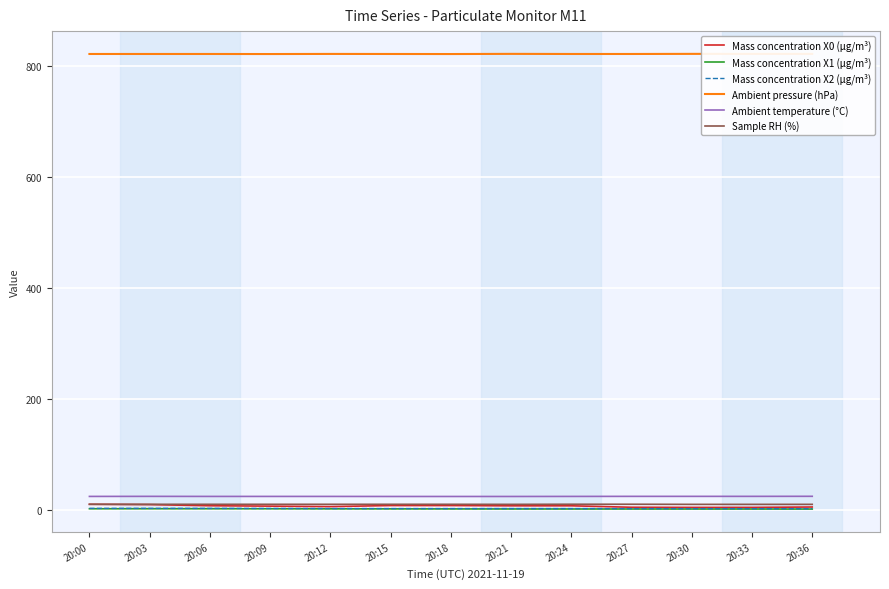

At which category does Mass concentration X0 (μg/m³) reach its first local valley?

20:12